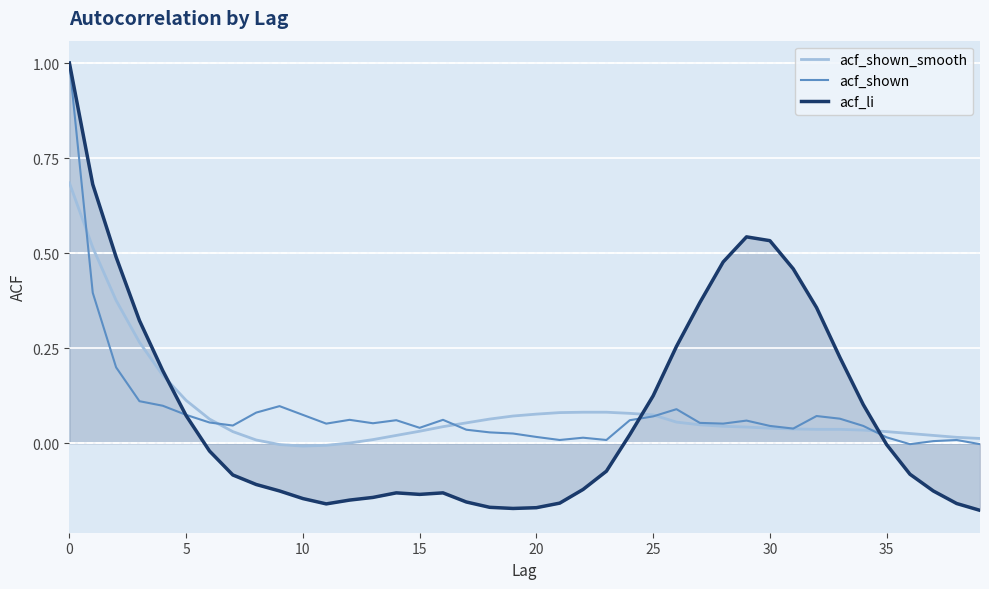

Which series has the largest range (max minus min)?

acf_li